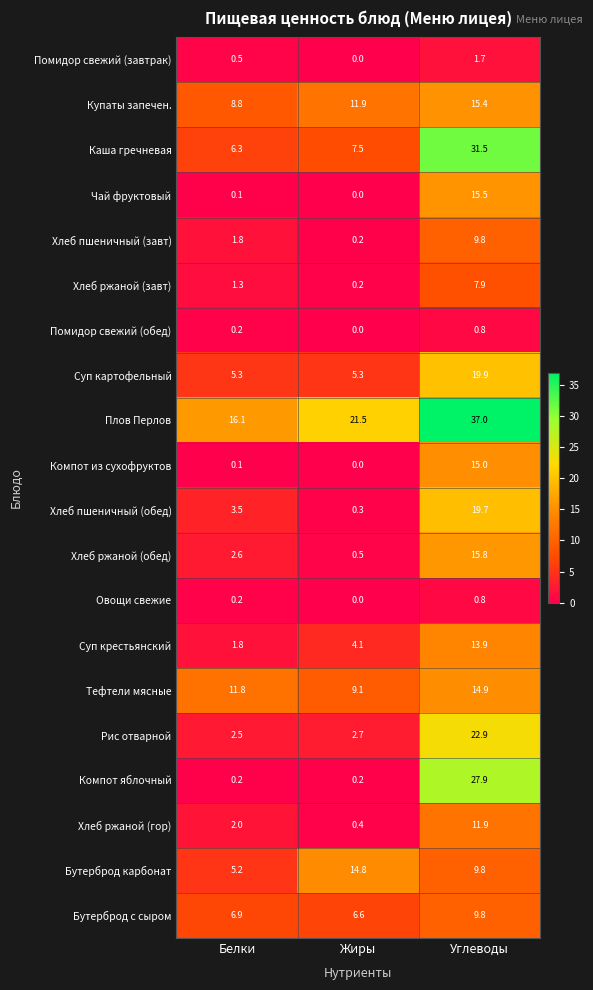

What is the difference between the Овощи свежие values at Белки and Углеводы?

0.6